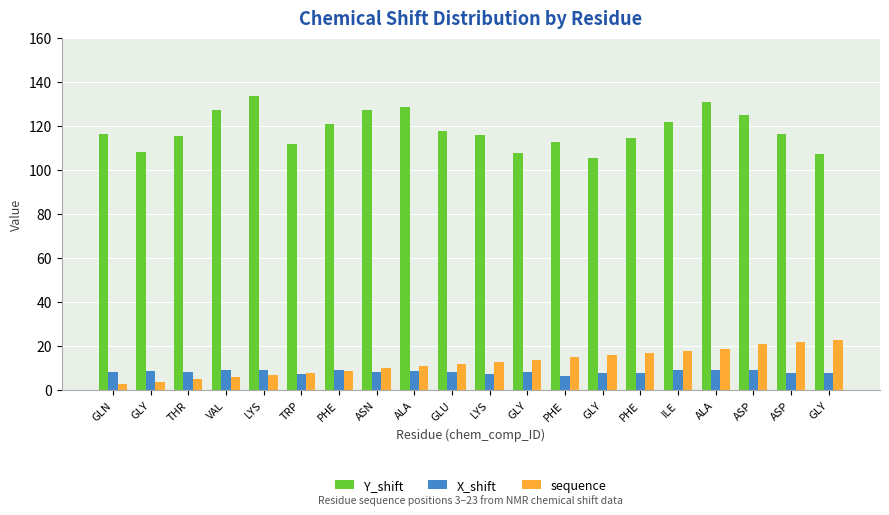

How many data points does each series have?

20